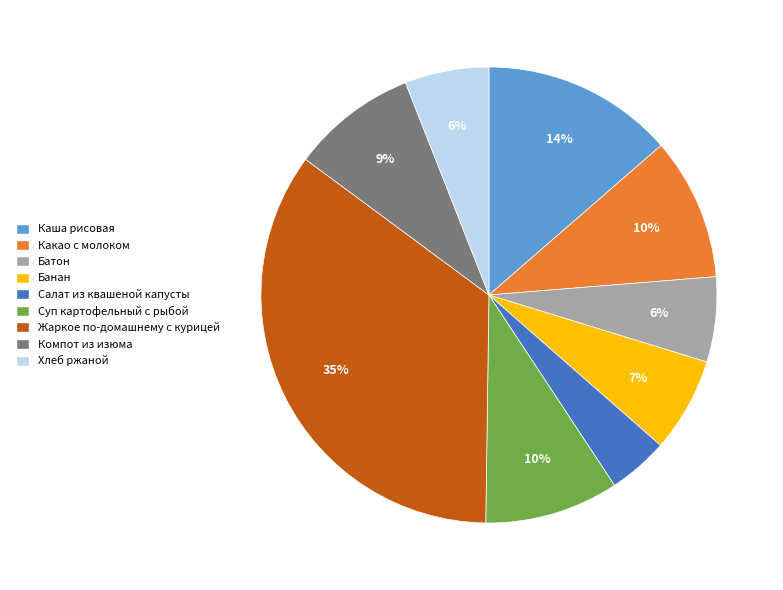

Approximately how many times larger is the value at Компот из изюма compared to Жаркое по-домашнему с курицей?

0.3